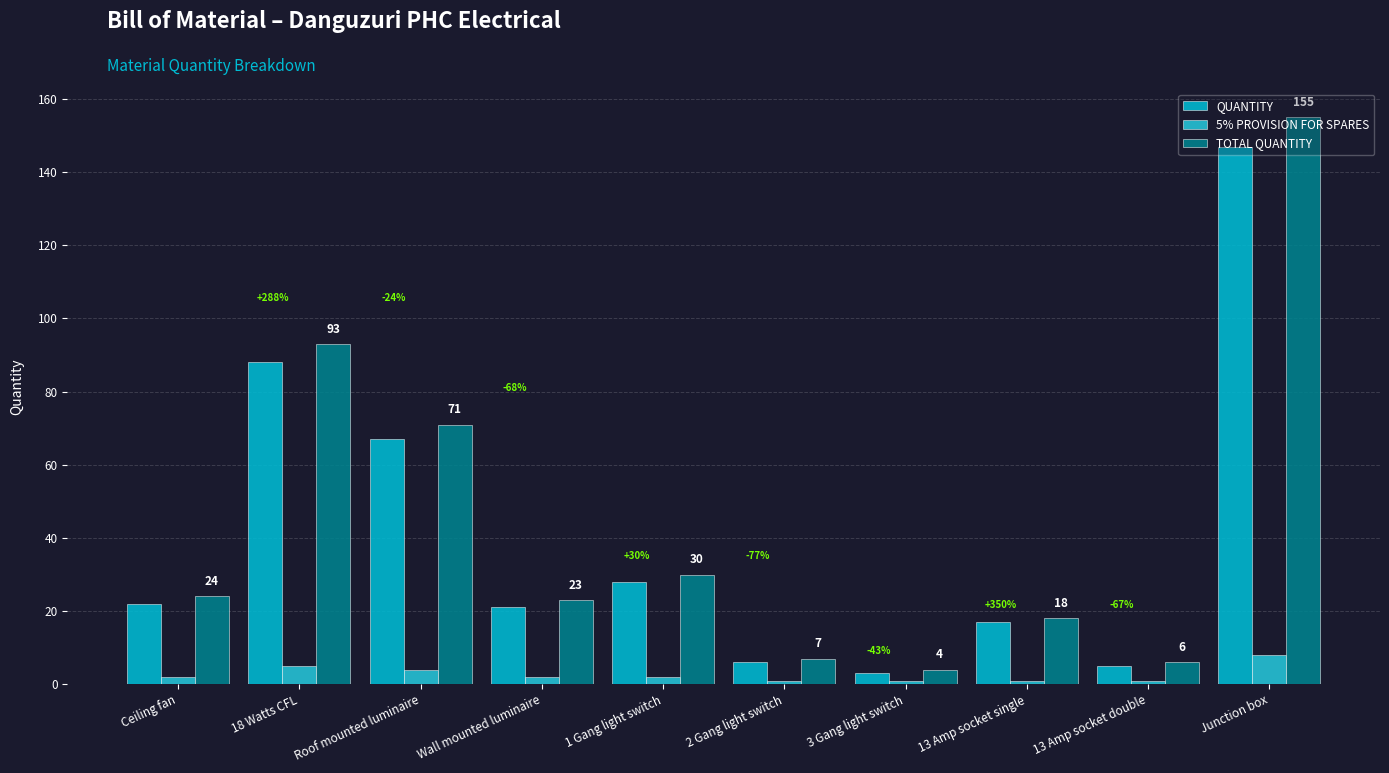

What is the total value across all series at Junction box?

310